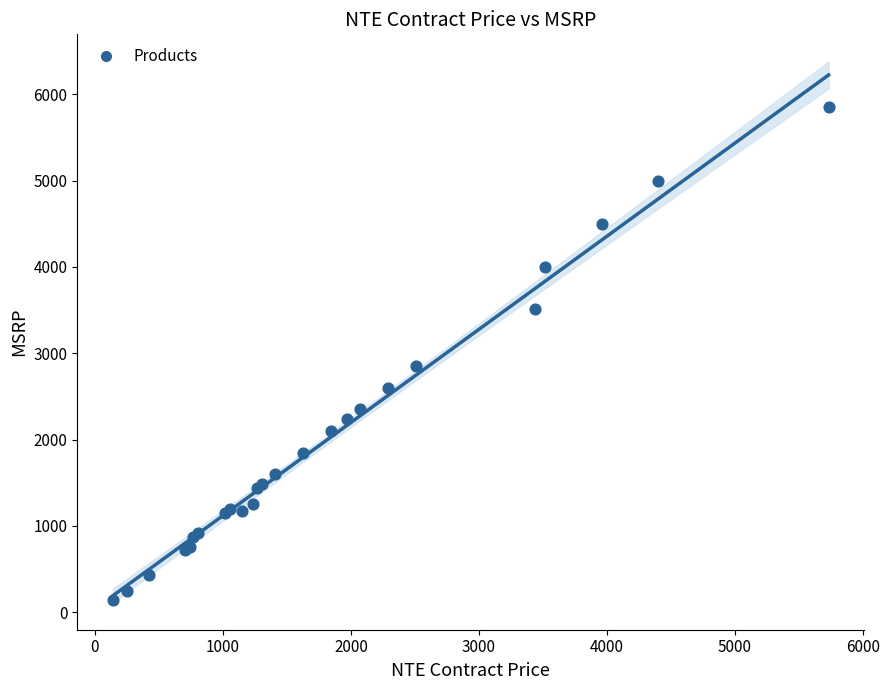

What Y value in the scatter plot is closest to 2997?

2849